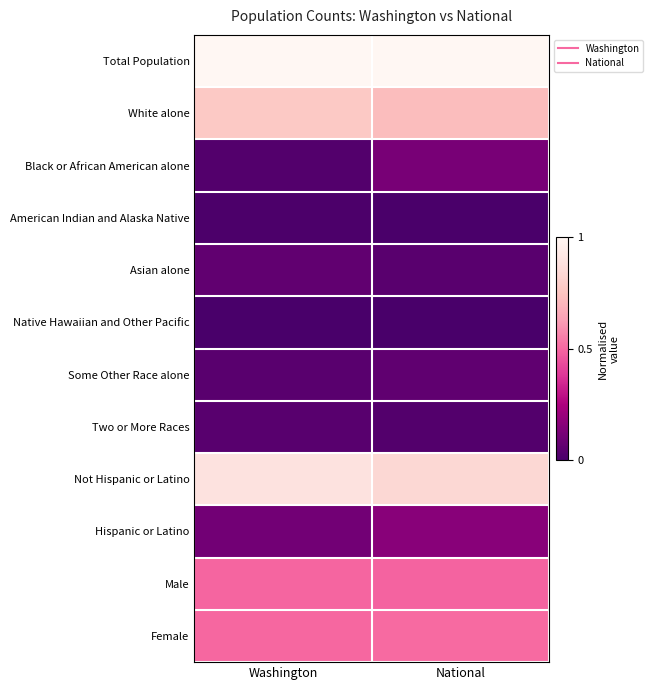

Rank the series by their maximum value, from lowest to highest.

Native Hawaiian and Other Pacific, American Indian and Alaska Native, Two or More Races, Some Other Race alone, Asian alone, Black or African American alone, Hispanic or Latino, Male, Female, White alone, Not Hispanic or Latino, Total Population